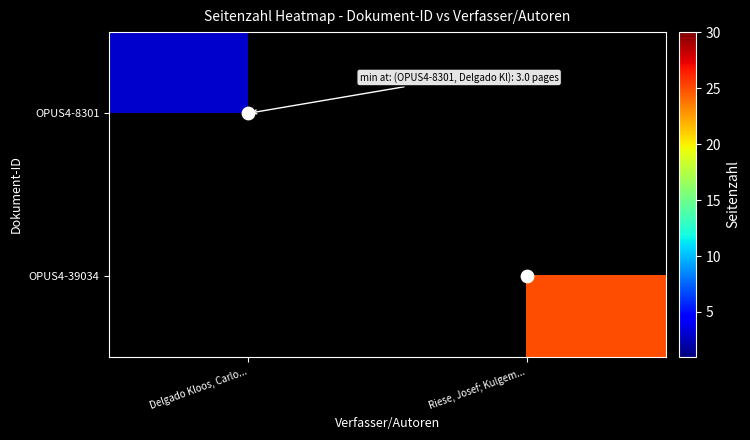

The value of OPUS4-8301 at Delgado Kloos, Carlo... is 0.9. True or false?

False